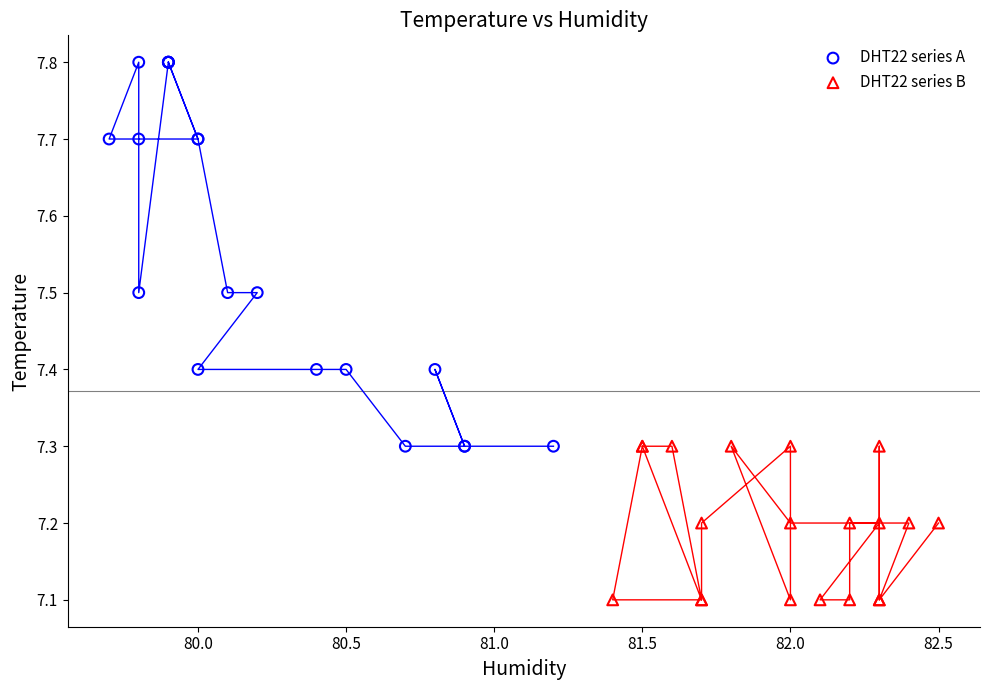

Which series has the largest Y range (max minus min)?

DHT22 series A